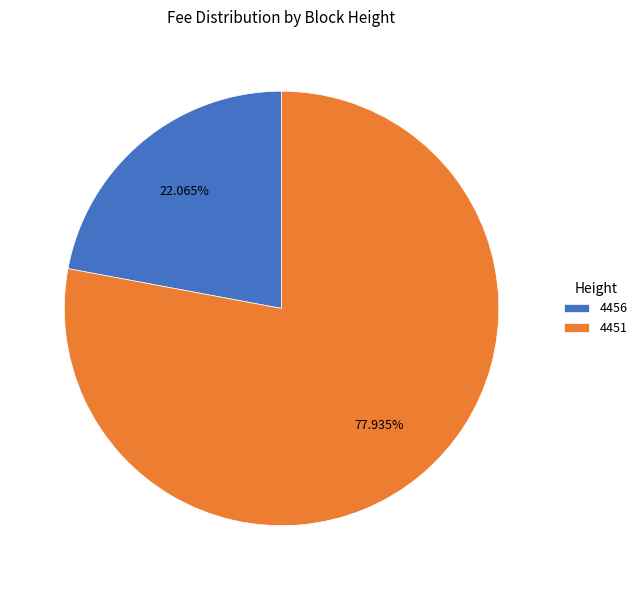

Is it true that 4456 is 22% of the pie?

True